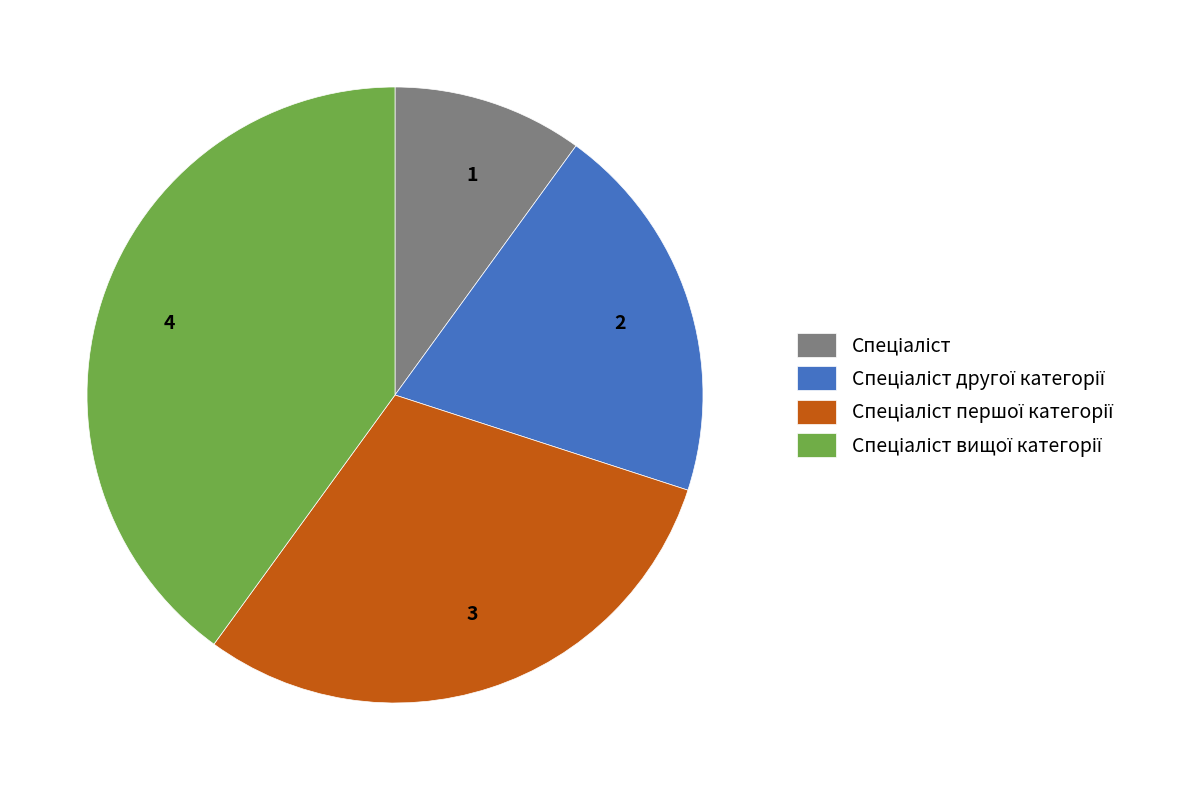

Does 3 represent more than half of the total?

No